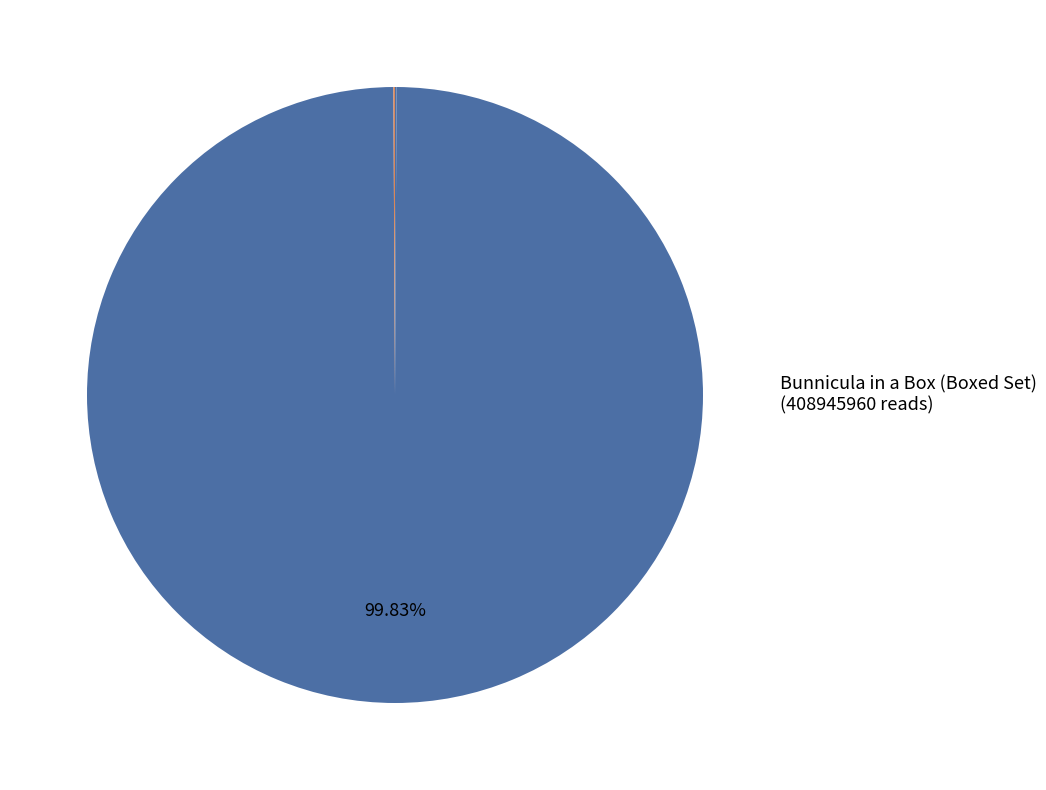

How many slices are in this pie chart?

6